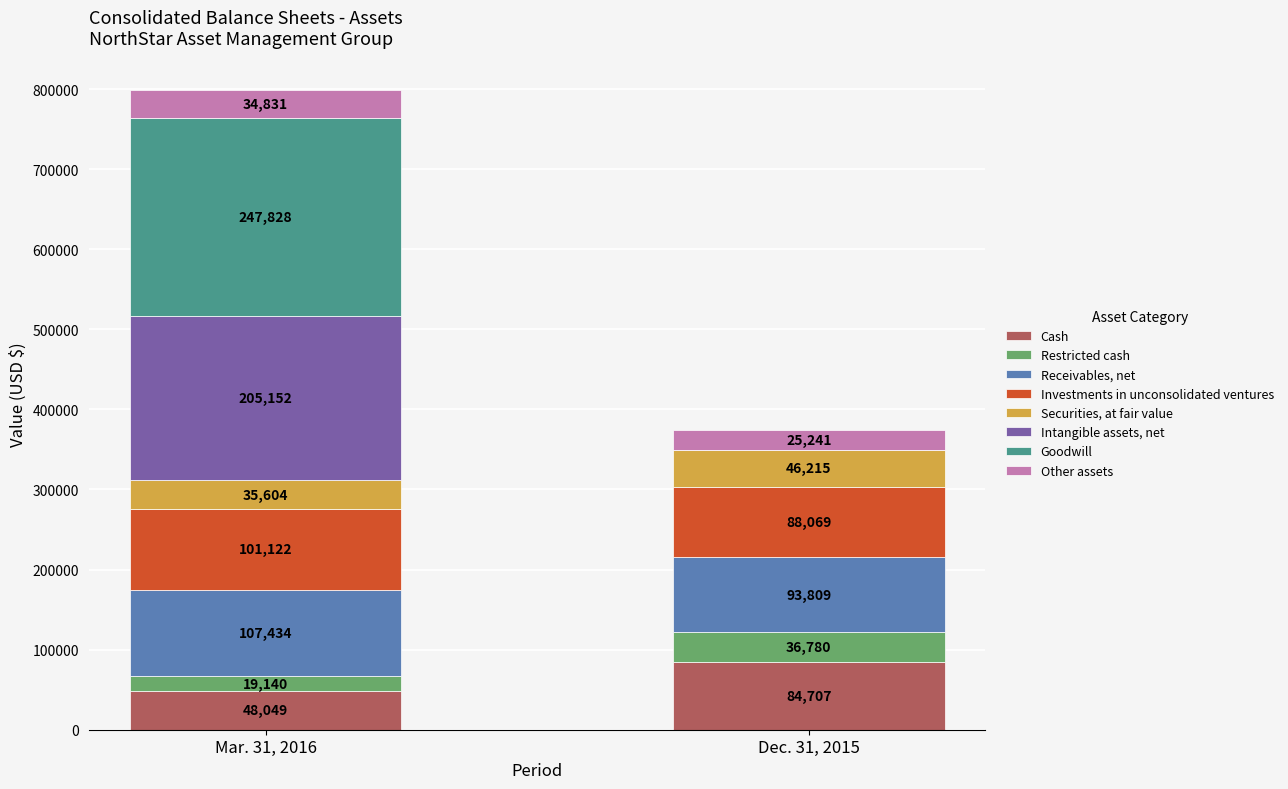

At which category is the sum across all series the highest?

Mar. 31, 2016